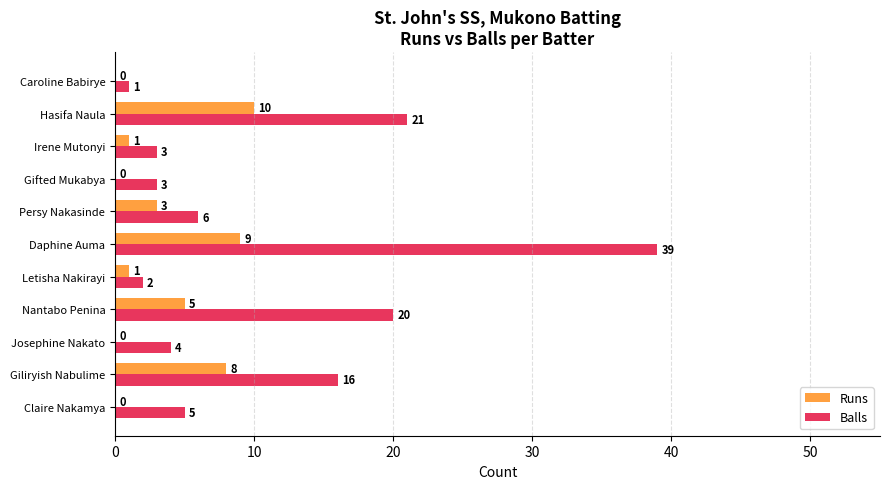

What is the total value across all series at Nantabo Penina?

25